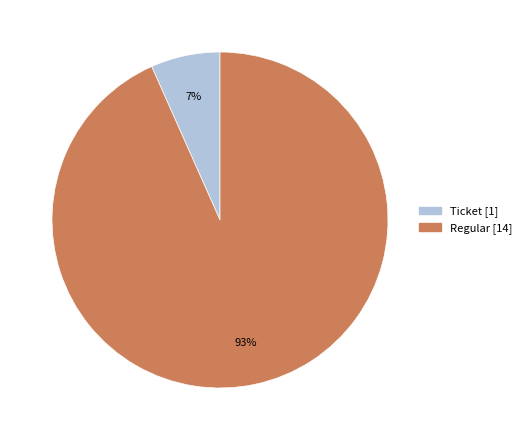

Count the number of slices in the pie.

2